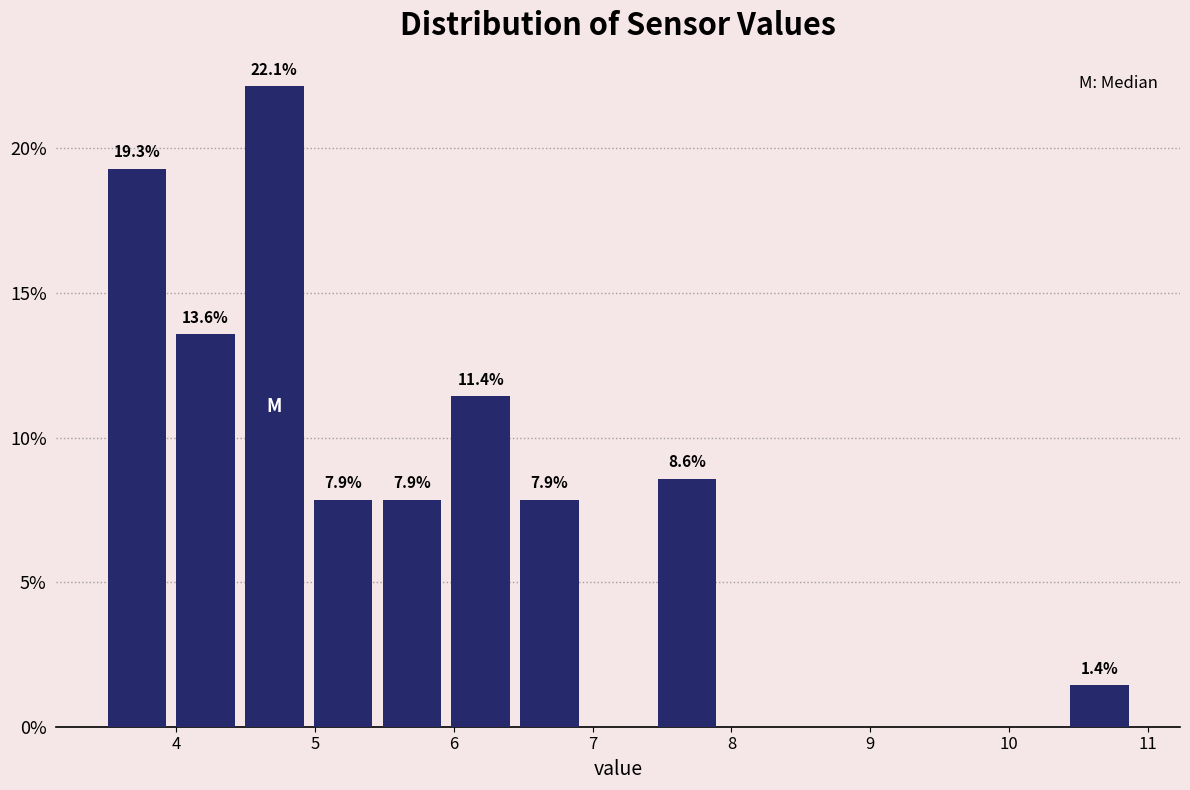

Over which range of the x-axis is the bar tallest?

4.5 to 5.0